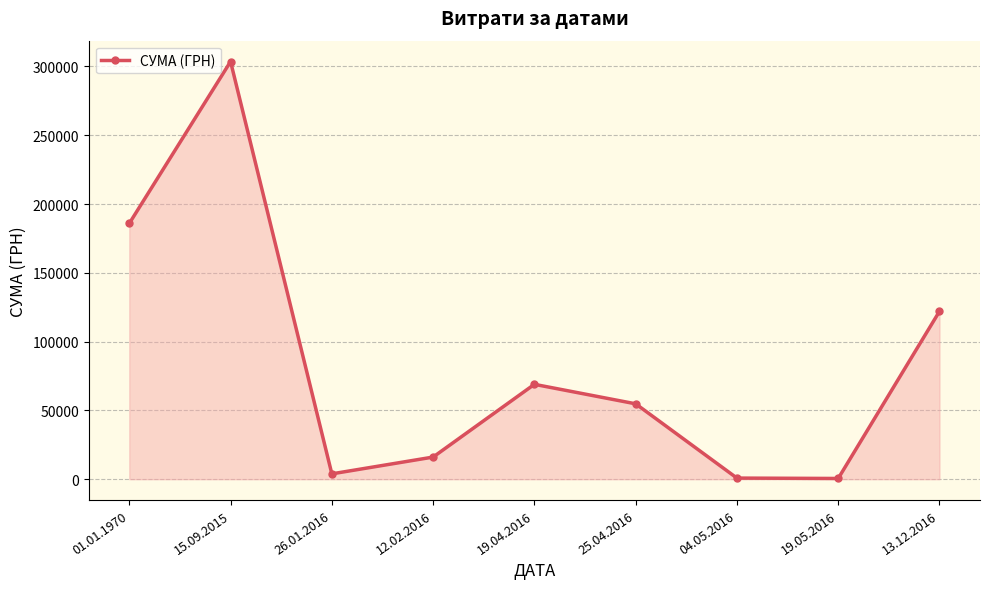

What is the change in value from 01.01.1970 to 13.12.2016?

-63873.7